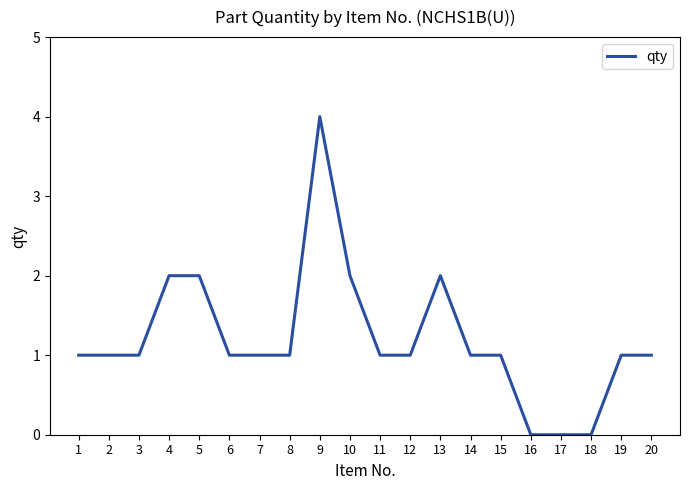

What is the difference between the maximum and second lowest values?

4